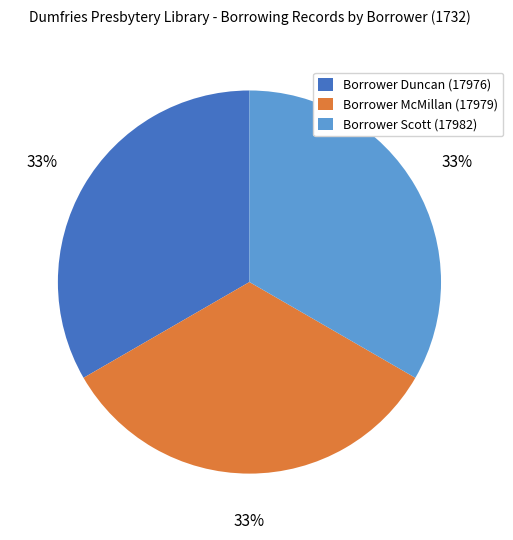

To the nearest percent, what is the average slice percentage?

33%